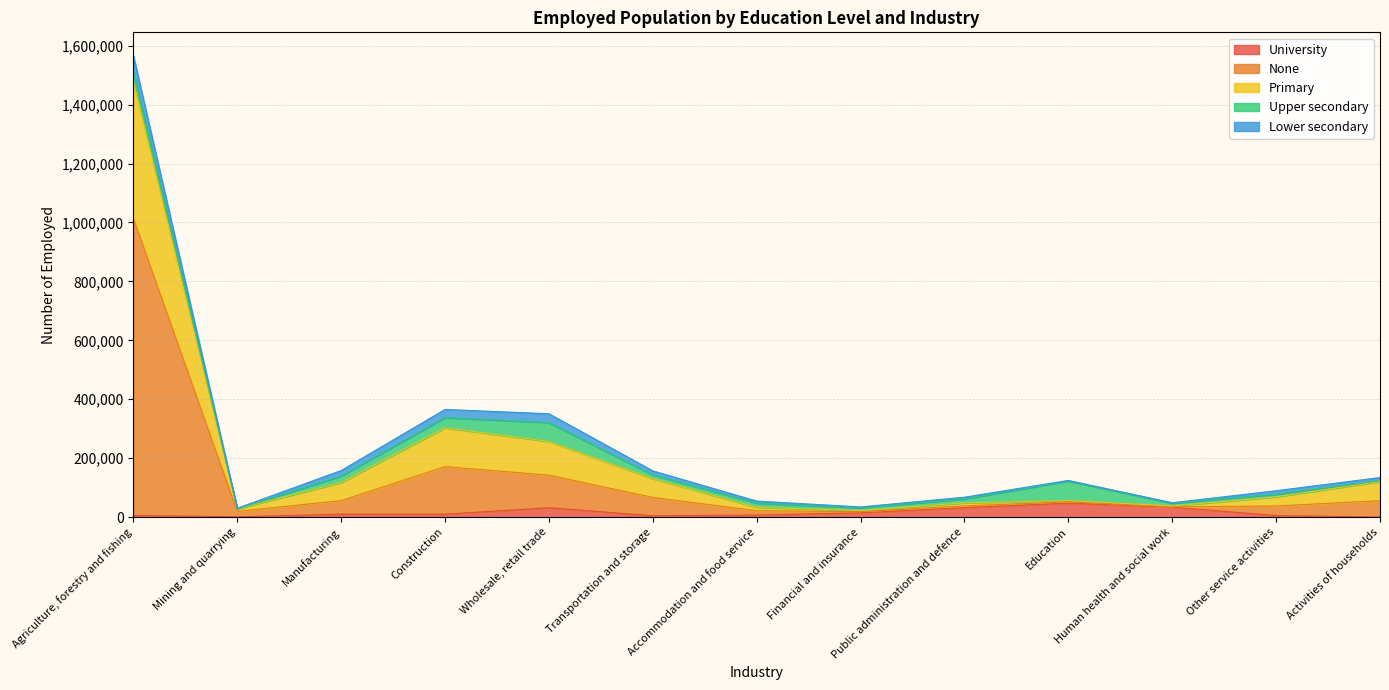

True or false: Primary has a value of 263028 at Transportation and storage.

False